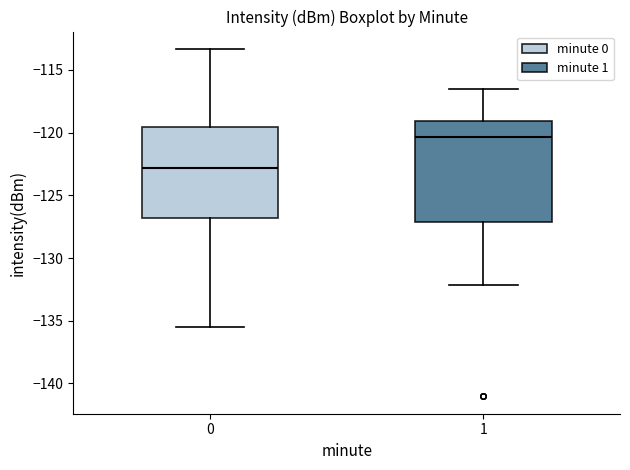

Where is the upper edge of the box at x = 0 on the y-axis? The values are not printed on the chart, so give them approximately, as read against the axis.

-119.5